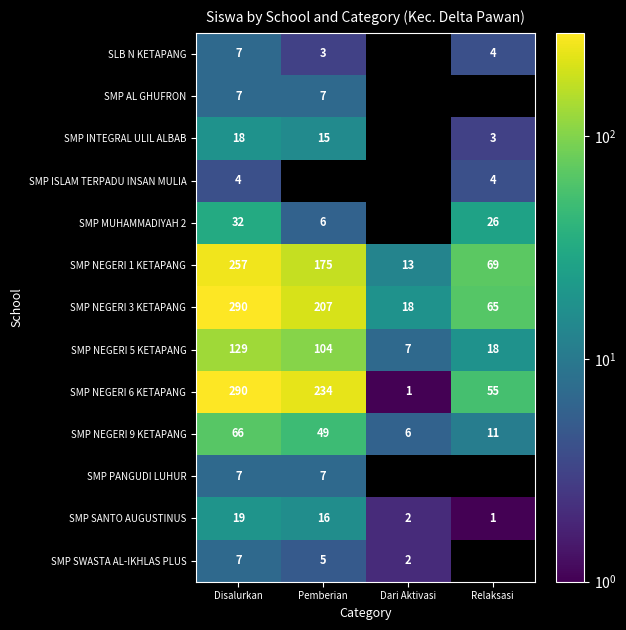

The SMP AL GHUFRON series shows 7 at Disalurkan. True or false?

True